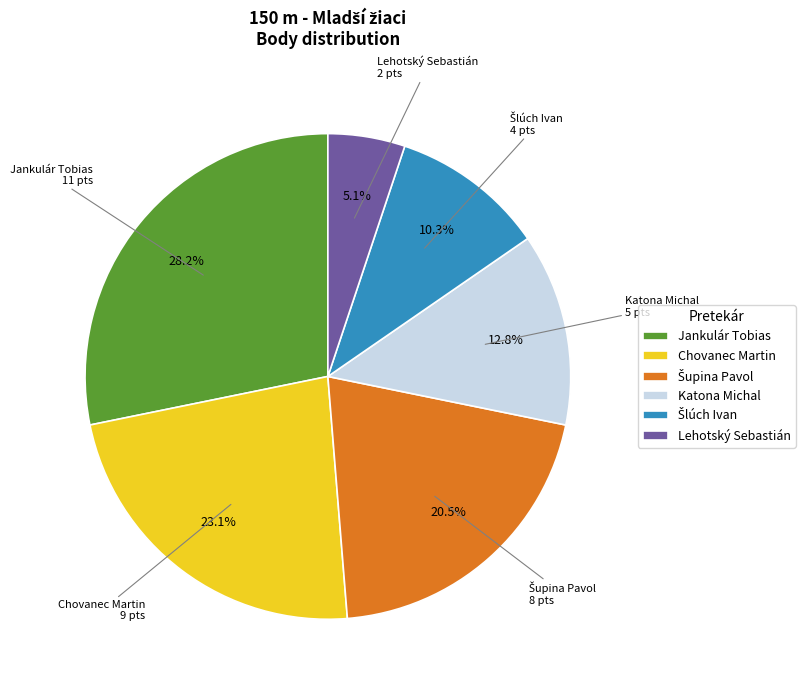

Combined, what portion of the pie is Chovanec Martin and Katona Michal?

35.9%